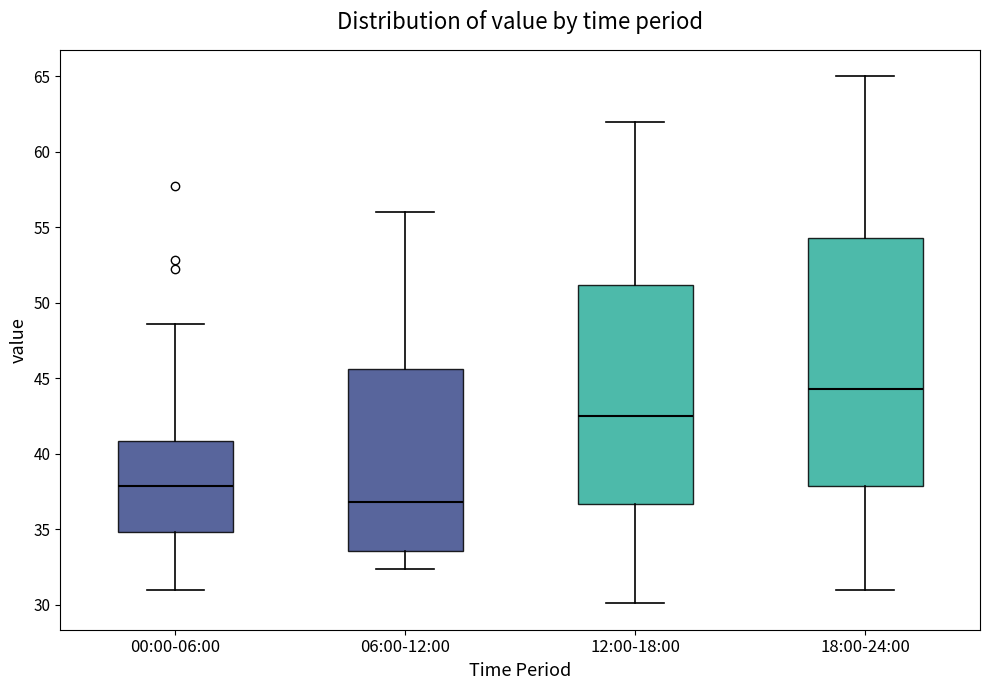

Where does the lower whisker of the box for 18:00-24:00 end on the y-axis? The values are not printed on the chart, so give them approximately, as read against the axis.

31.0